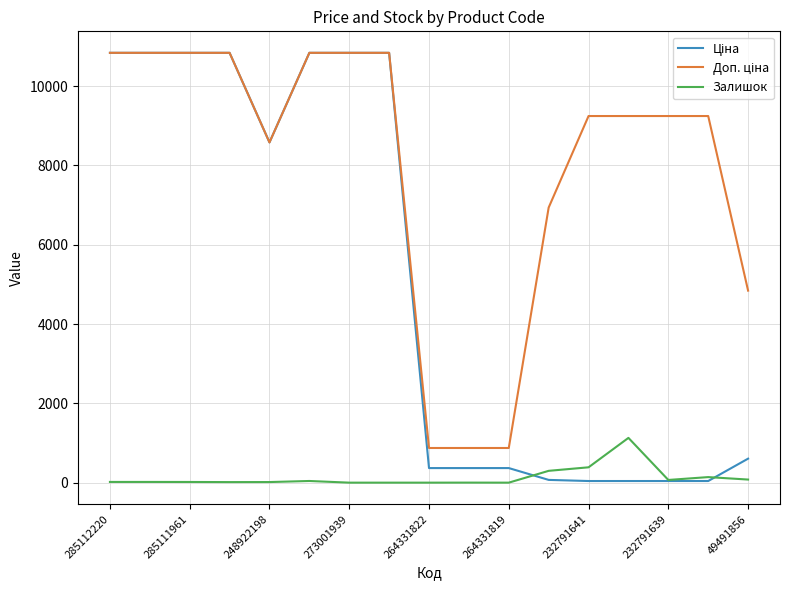

What is the greatest value displayed?

10840.1